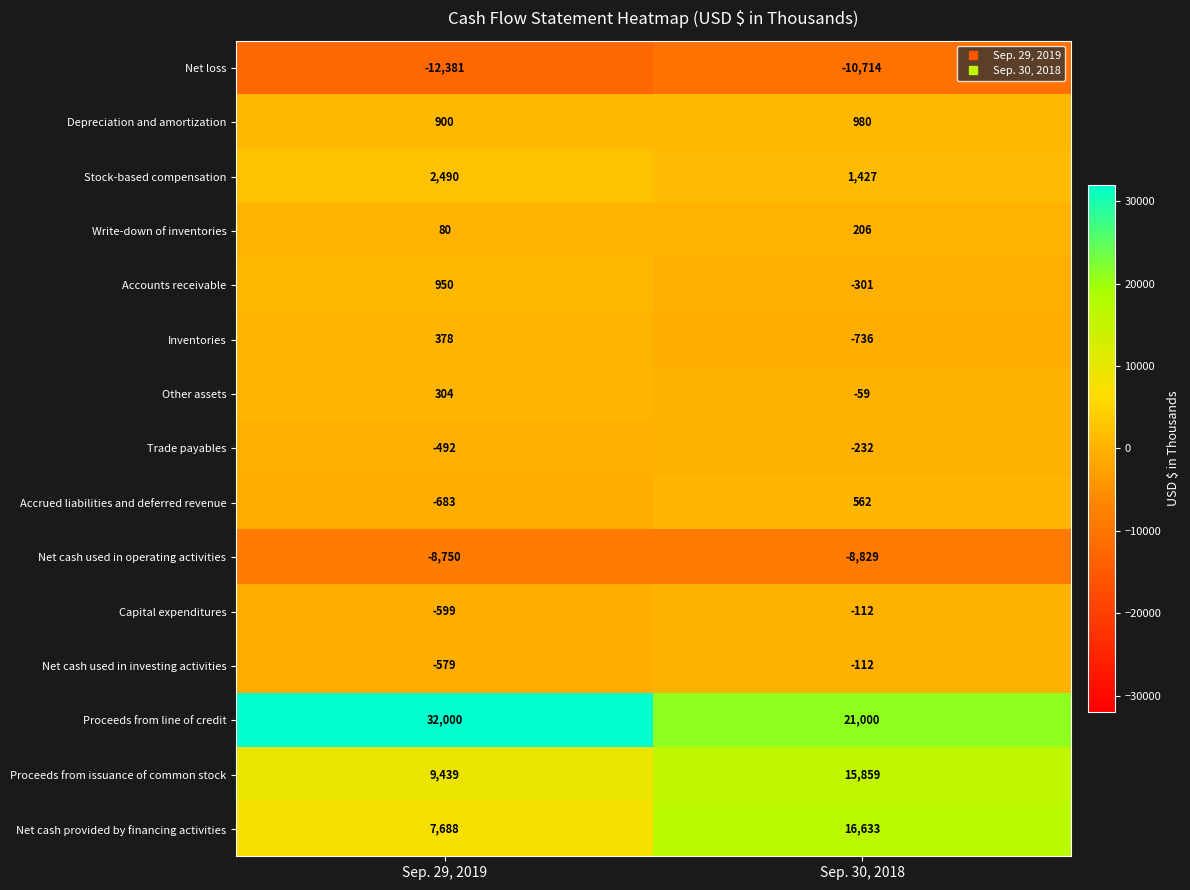

What is the difference between the maximum and minimum values in the Net cash used in operating activities series?

79